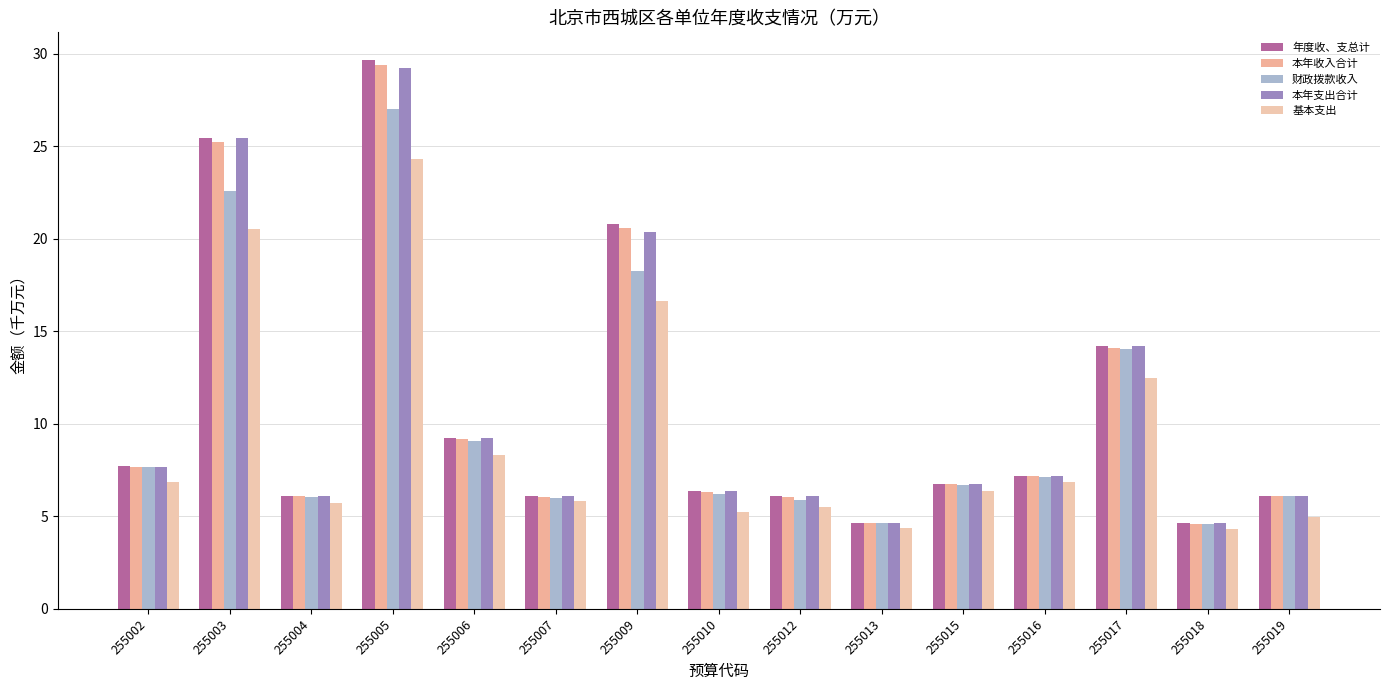

What is the difference between the maximum and minimum values in the 财政拨款收入 series?

22.4